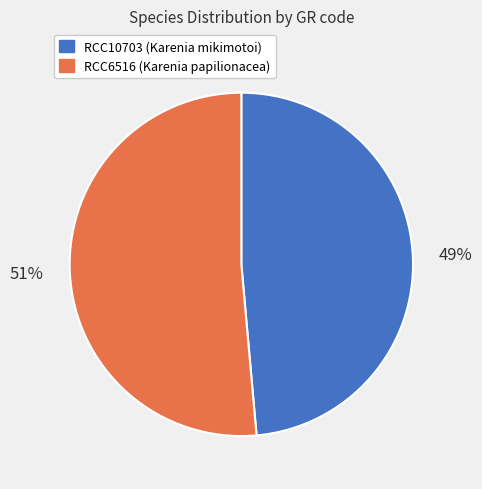

Do RCC6516 and RCC10703 together represent more than half of the pie?

Yes